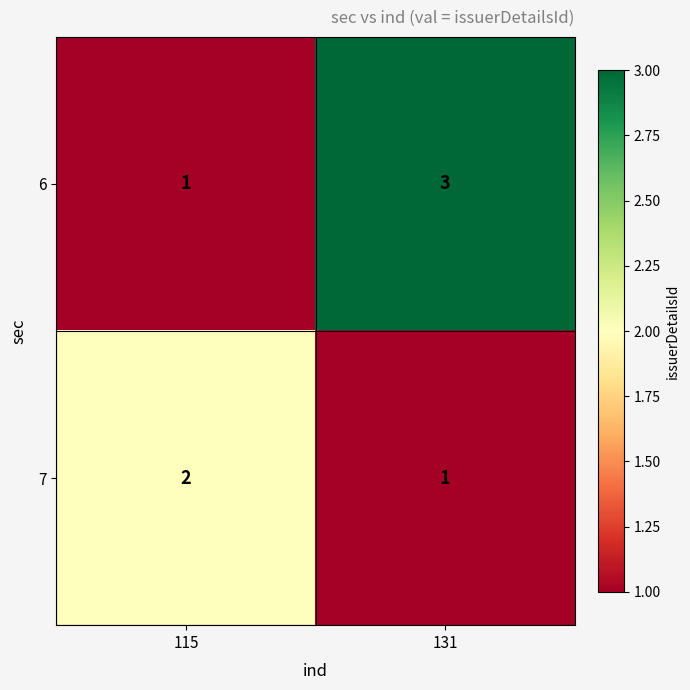

Which series has the largest total across all categories?

6